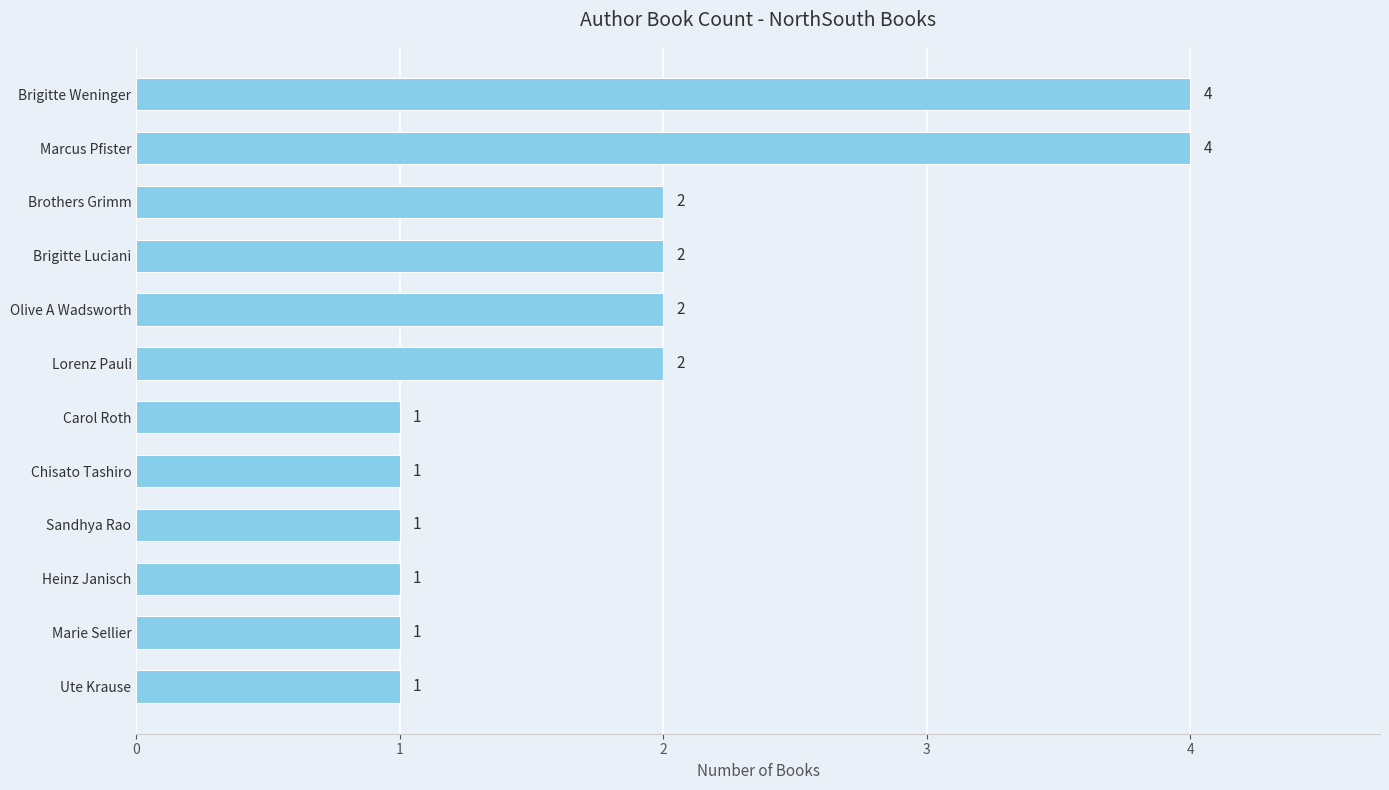

Count the number of data series in this chart.

1